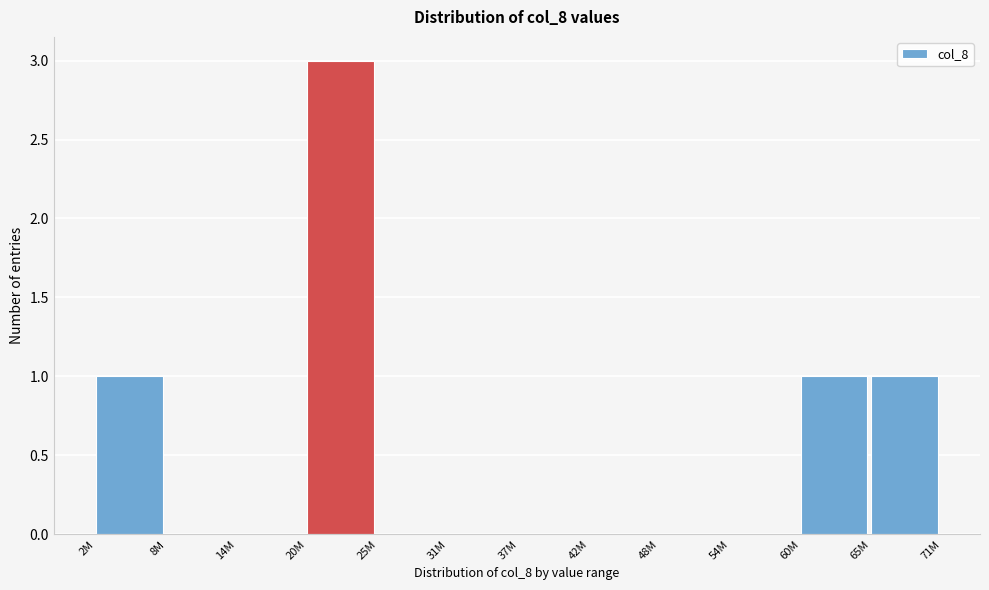

Reading right to left, transcribe all the data shown in this chart.

65M=1	60M=1	54M=0	48M=0	42M=0	37M=0	31M=0	25M=0	20M=3	14M=0	8M=0	2M=1